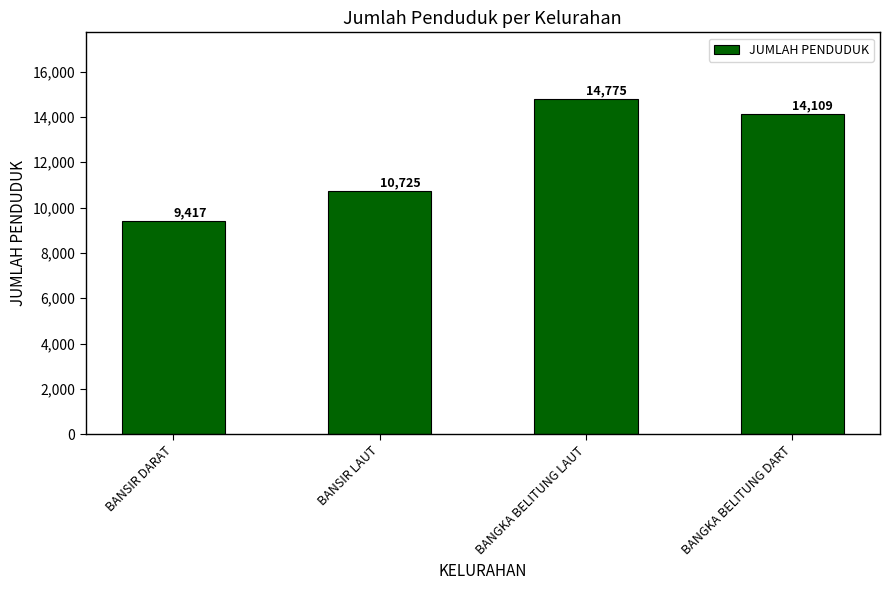

Rank the categories by value from lowest to highest.

BANSIR DARAT, BANSIR LAUT, BANGKA BELITUNG DART, BANGKA BELITUNG LAUT